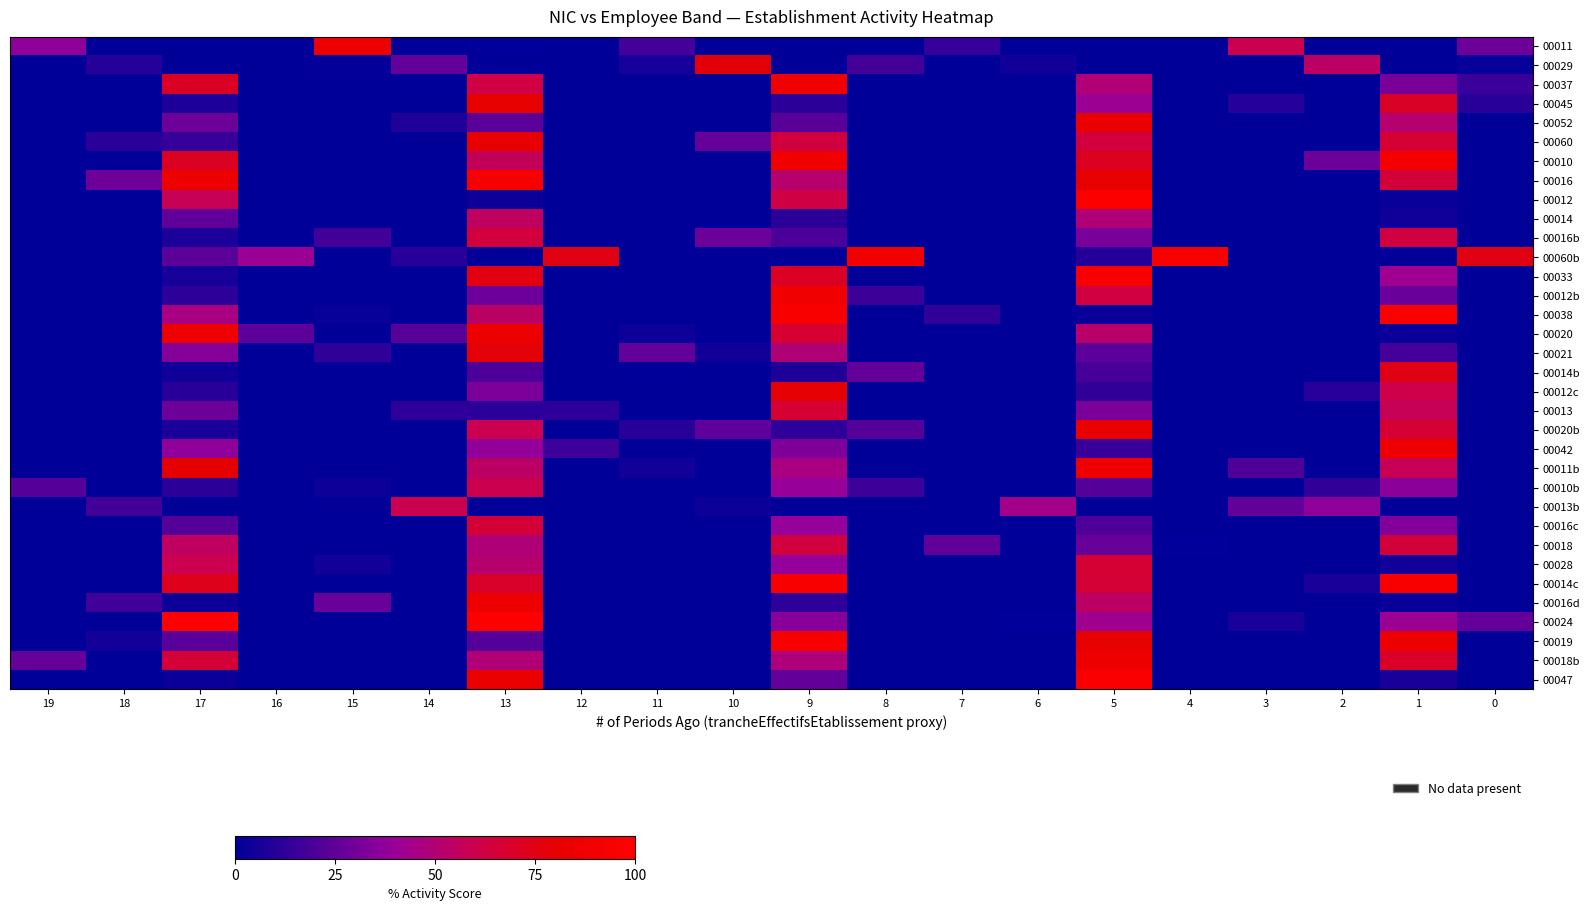

Rank the series by their maximum value, from lowest to highest.

00014, 00010b, 00013b, 00016b, 00018, 00016c, 00028, 00013, 00014b, 00029, 00021, 00012c, 00045, 00060, 00052, 00020b, 00016d, 00020, 00011, 00011b, 00042, 00018b, 00037, 00012b, 00010, 00019, 00016, 00033, 00014c, 00060b, 00047, 00038, 00012, 00024